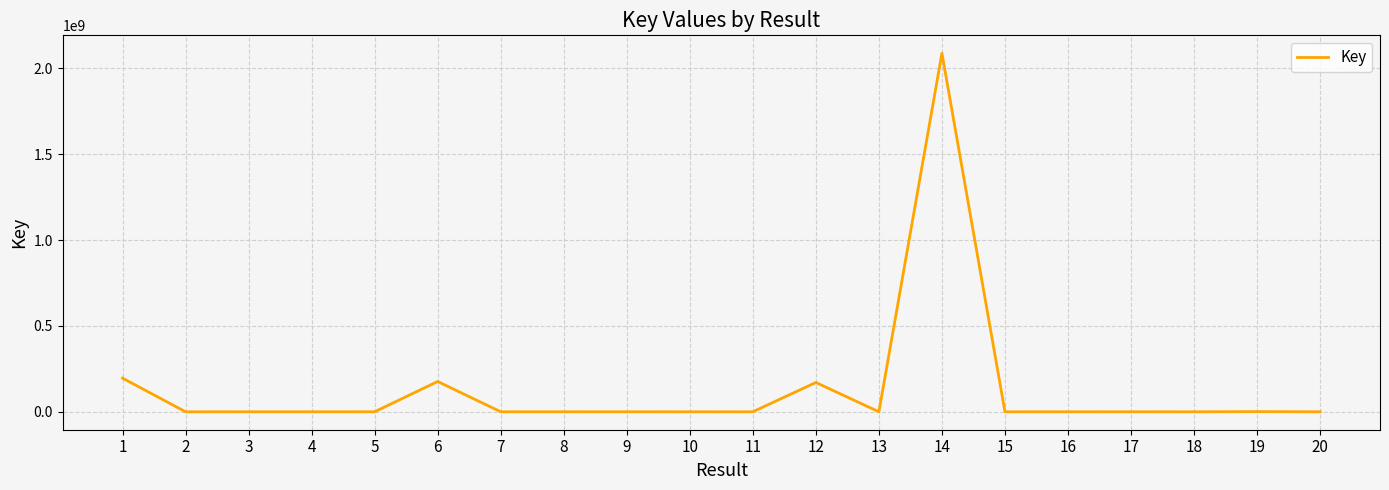

True or false: the data has more than 0 interior local peaks.

True